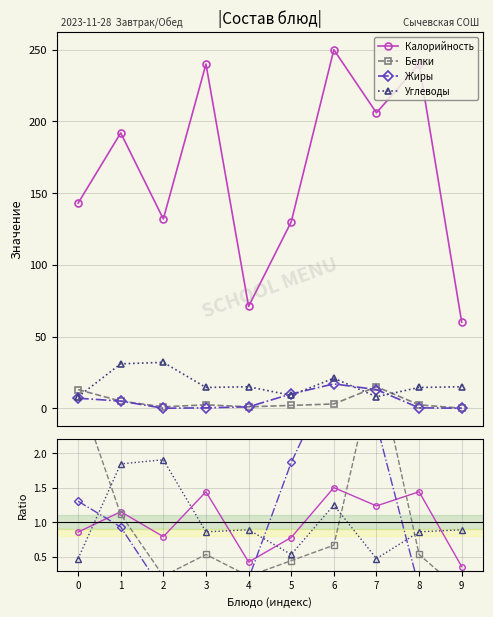

True or false: Углеводы has more than 2 interior local peaks.

True